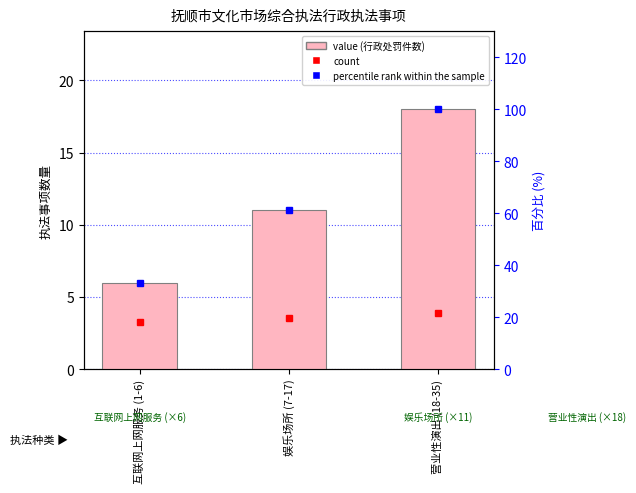

What are all the series names shown in the legend?

count, percentile rank within the sample